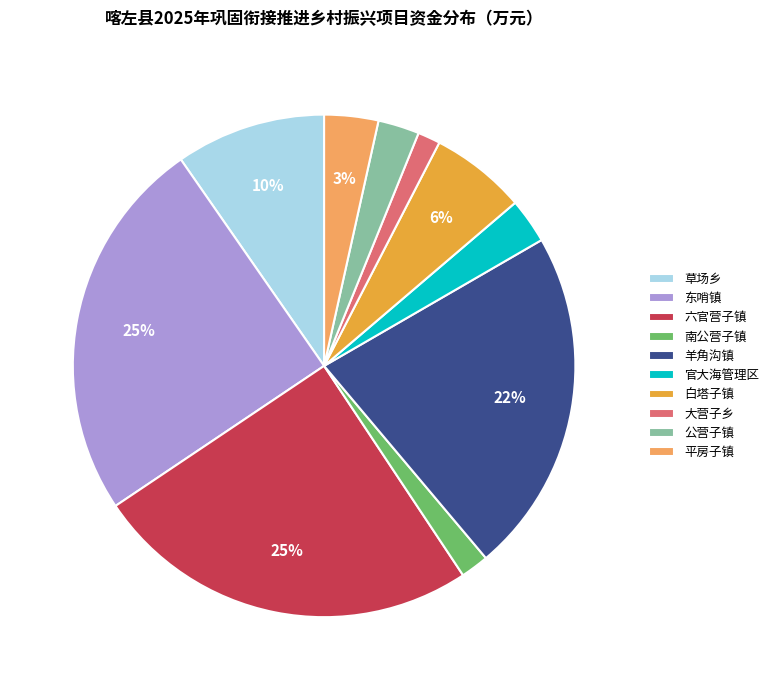

Is it true that 草场乡 is 10% of the pie?

True